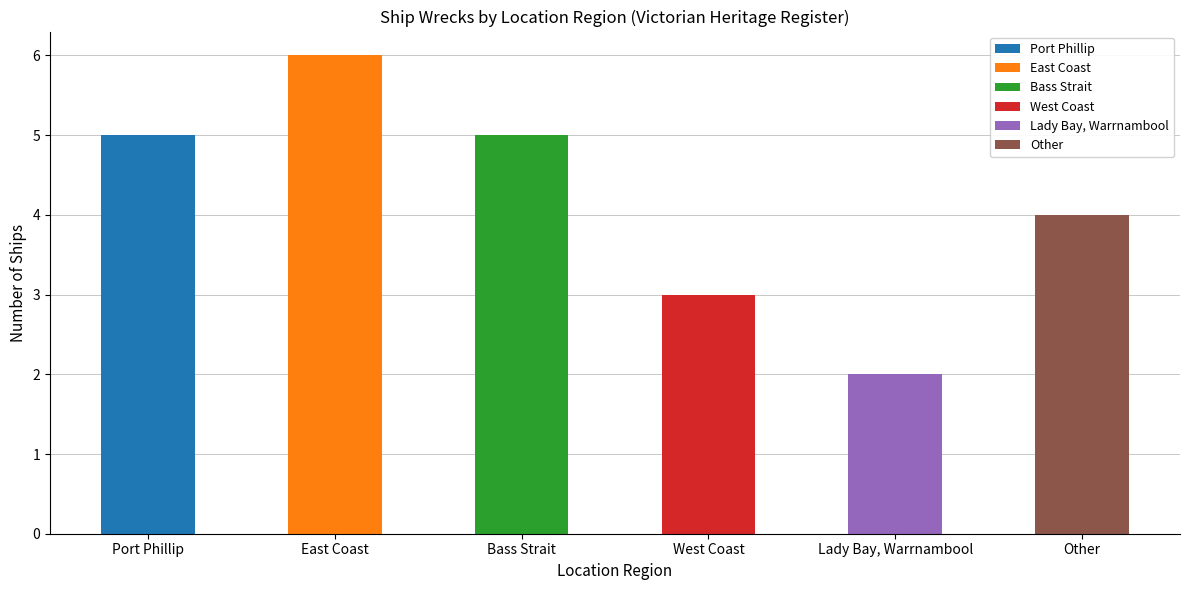

How many values are between 3 and 5?

4